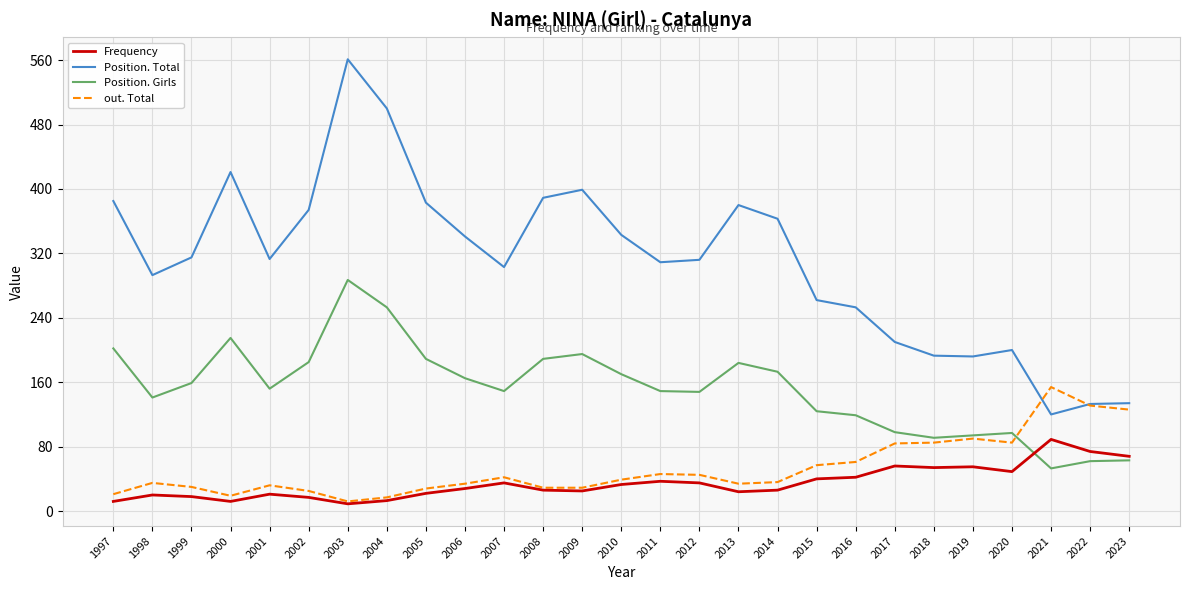

List the series in order of their peak value, lowest first.

Frequency, out. Total, Position. Girls, Position. Total